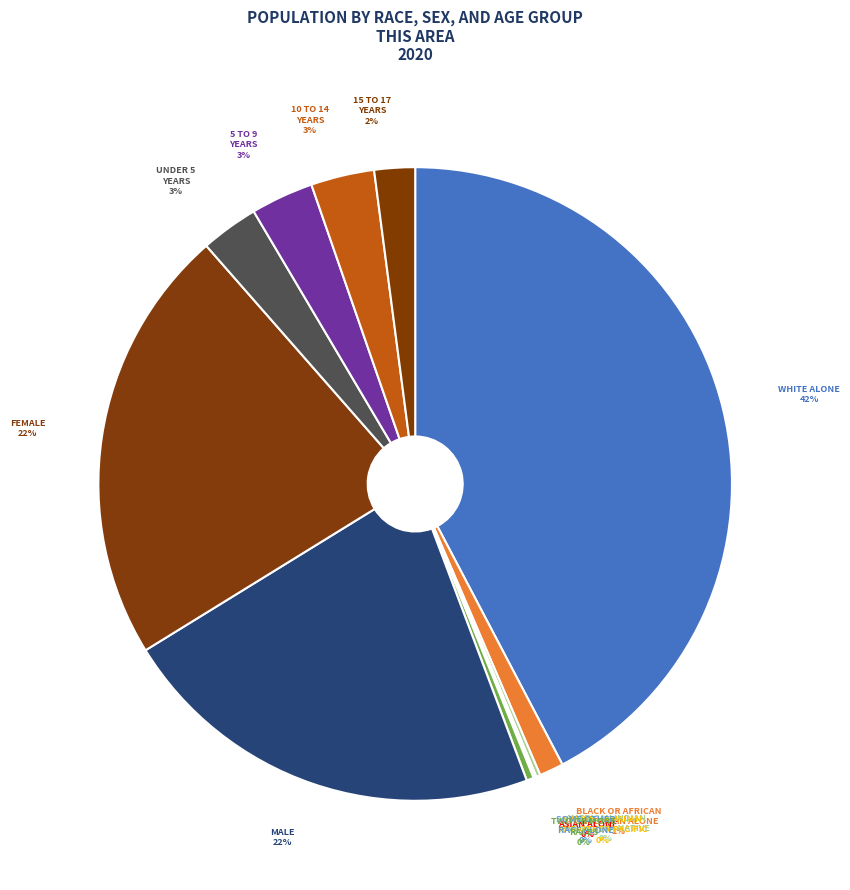

How many slices are in this pie chart?

13